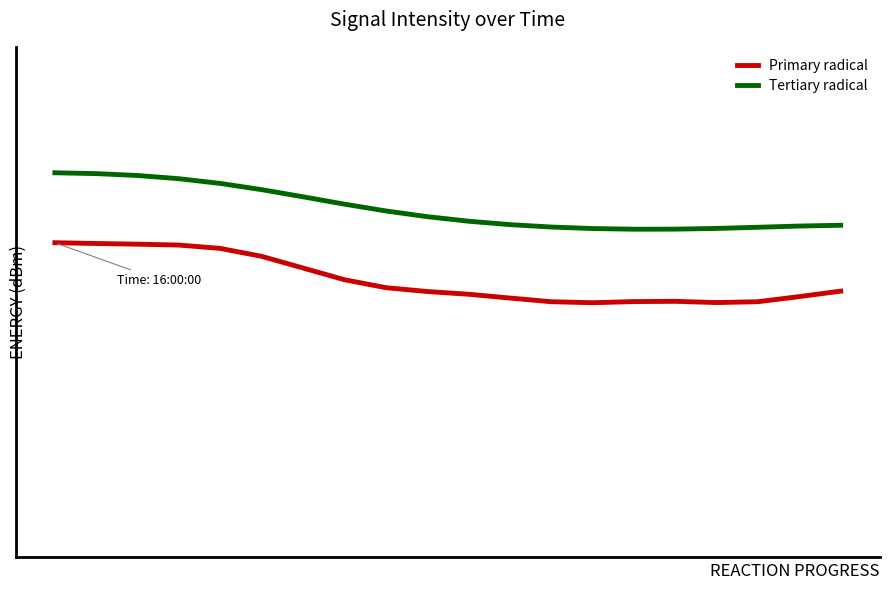

What are all the series names shown in the legend?

Primary radical, Tertiary radical